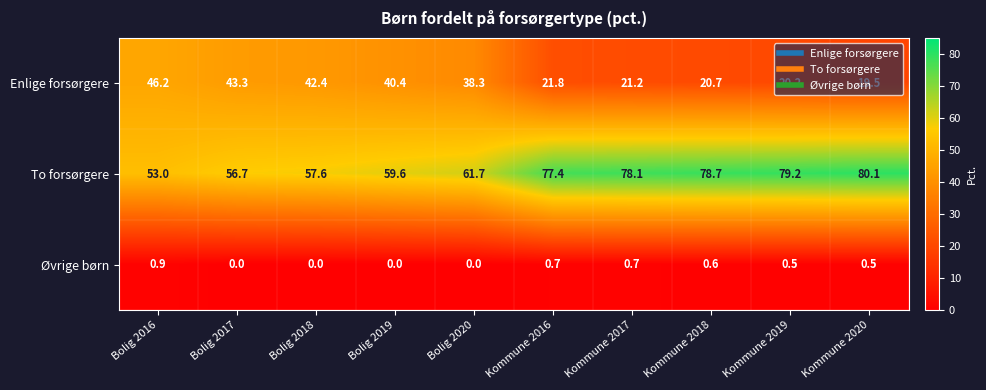

The value of Enlige forsørgere at Bolig 2017 is 43.3. True or false?

True